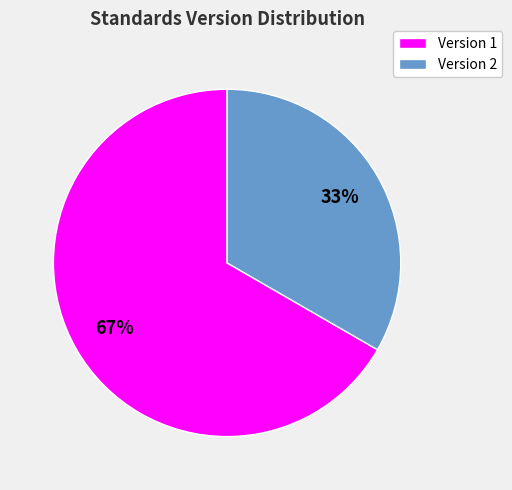

To the nearest percent, what is the average slice percentage?

50%